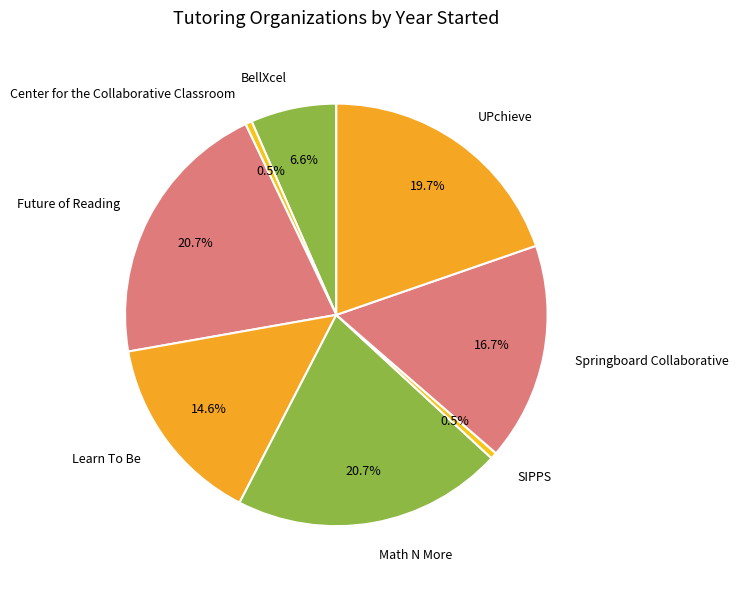

Between BellXcel and Future of Reading, which is larger?

Future of Reading